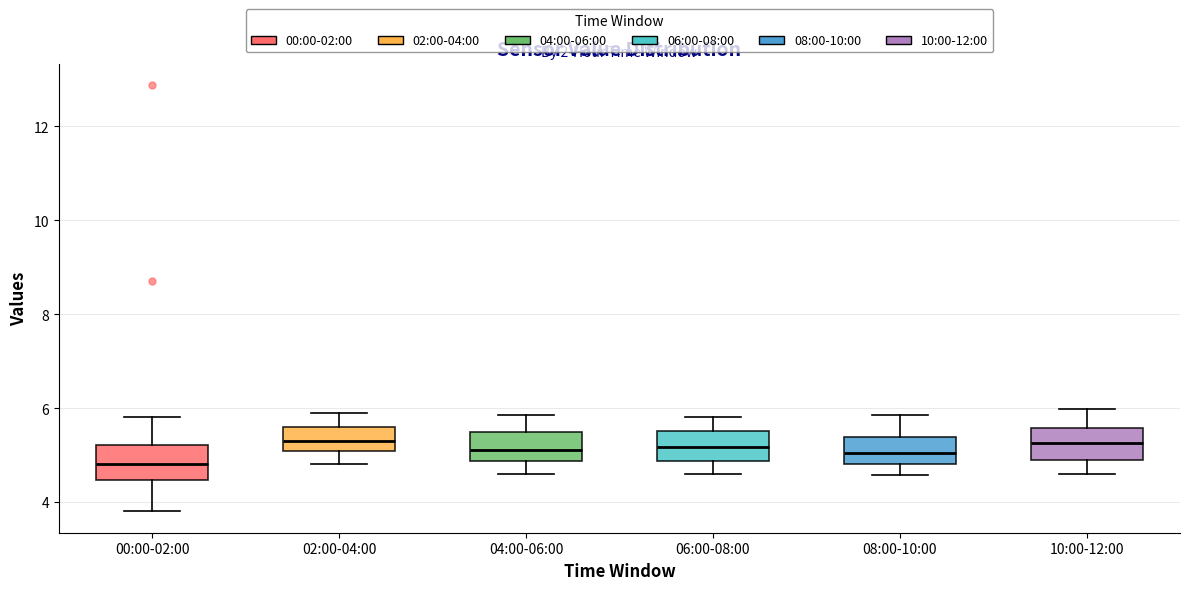

Where does the lower whisker of the box for 06:00-08:00 end on the y-axis? The values are not printed on the chart, so give them approximately, as read against the axis.

4.6